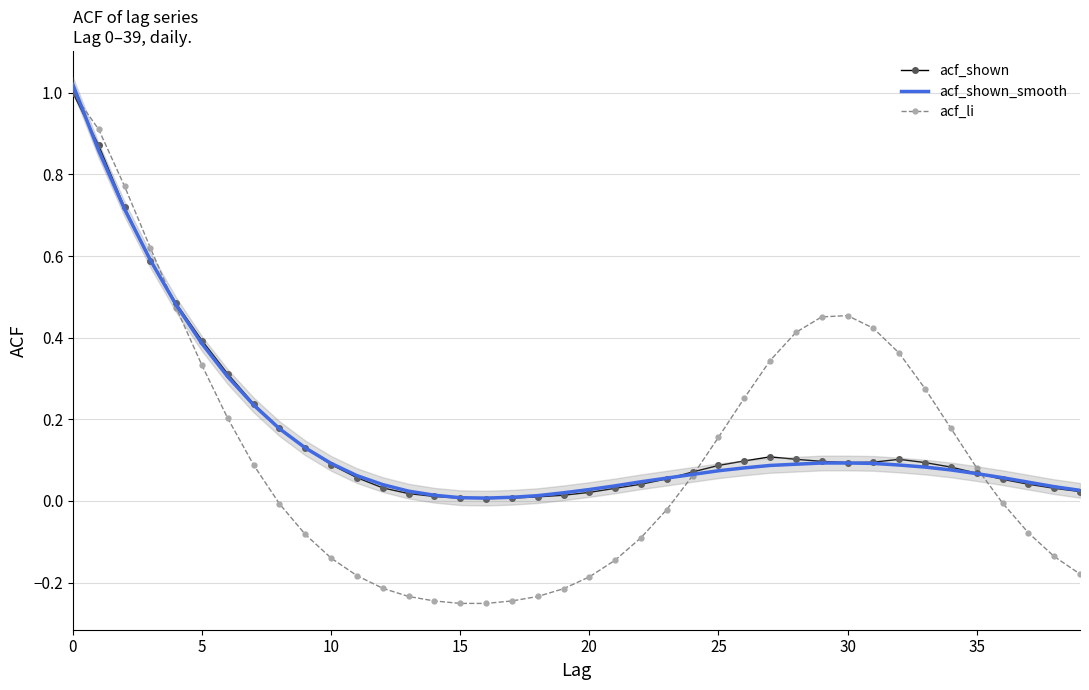

Which series ends up on top after the final intersection of acf_shown_smooth and acf_li?

acf_shown_smooth